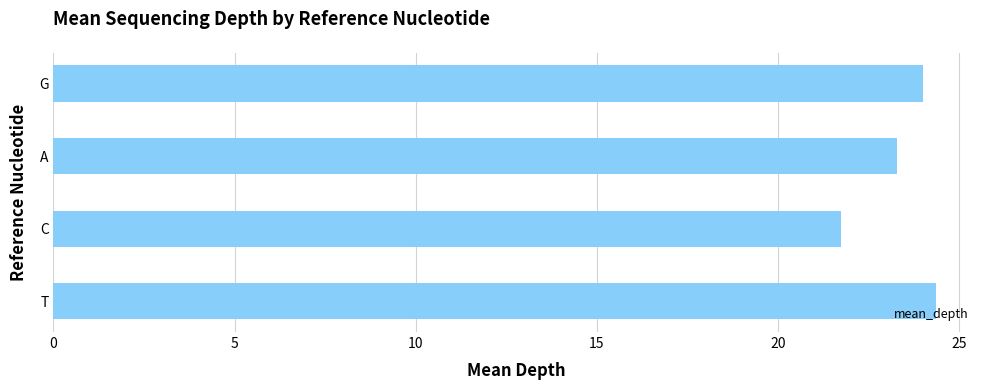

List the labels in order of value, largest first.

T, G, A, C